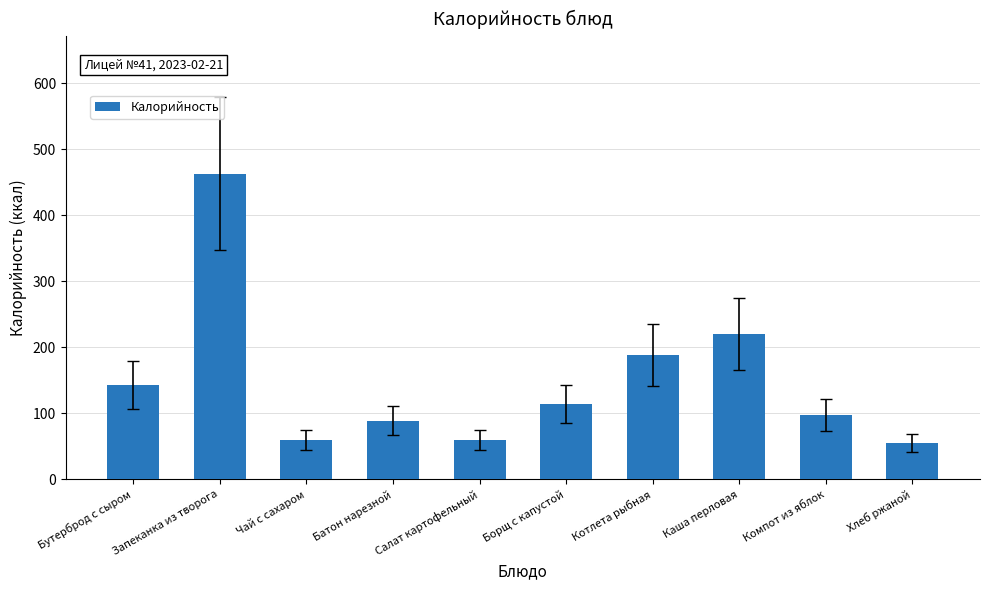

The chart shows a value of 333 at Каша перловая. True or false?

False